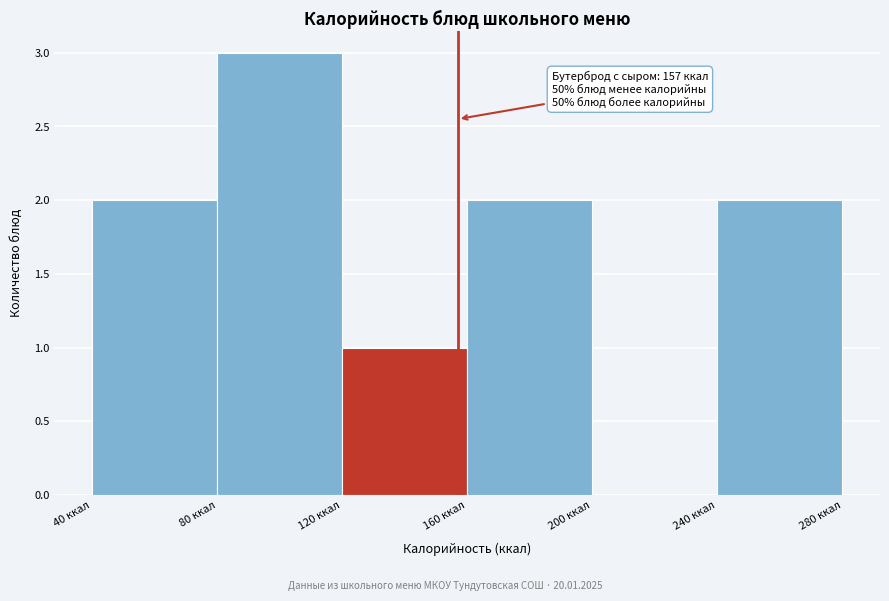

Over which range of the x-axis is the bar tallest?

80 to 120